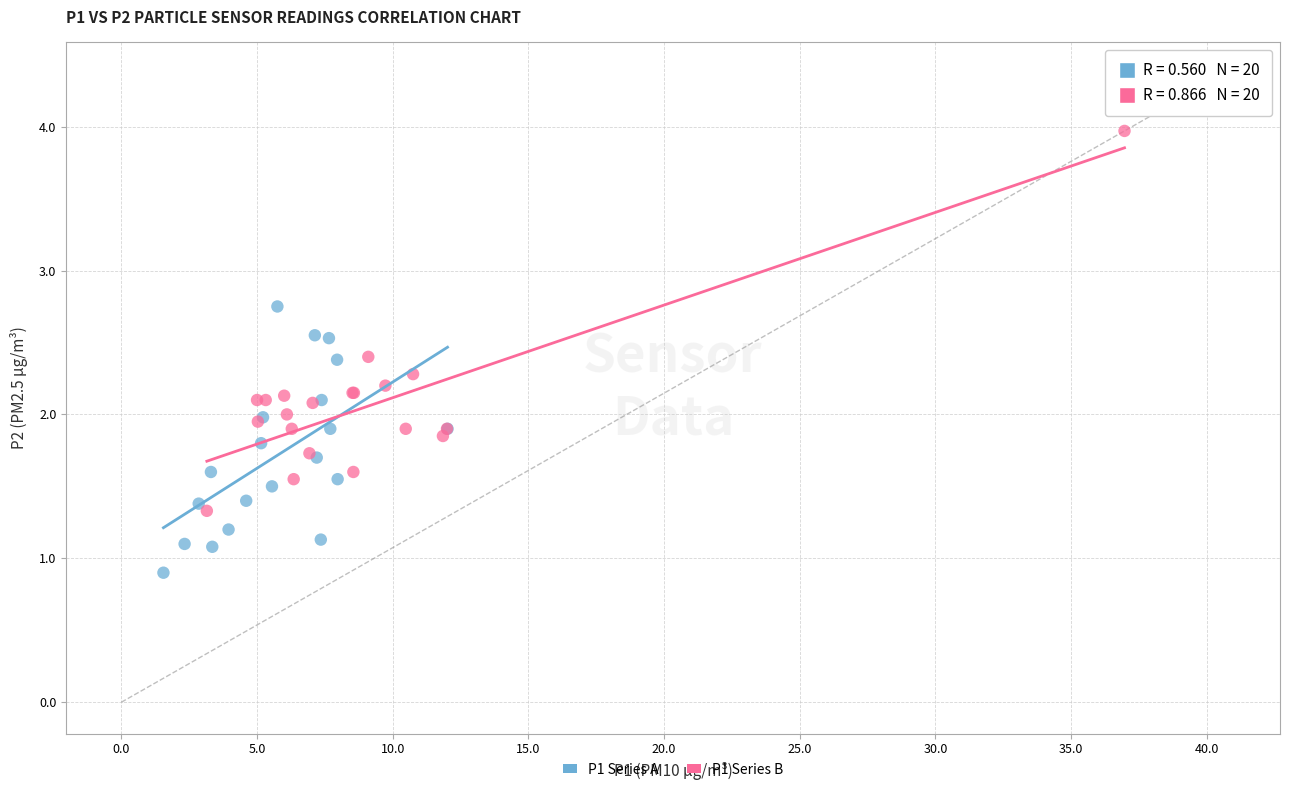

Which series has the largest Y range (max minus min)?

P1 Series B